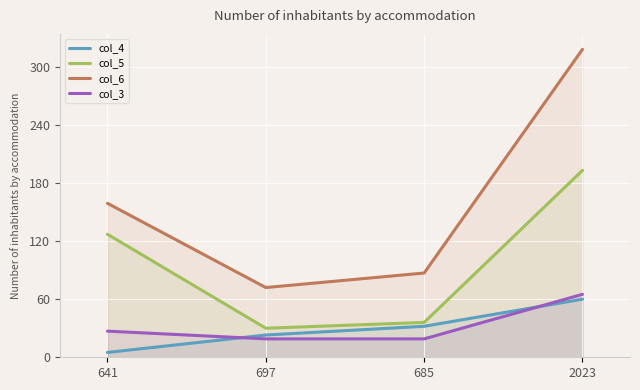

At 697, list the series in order from largest to smallest.

col_6, col_5, col_4, col_3